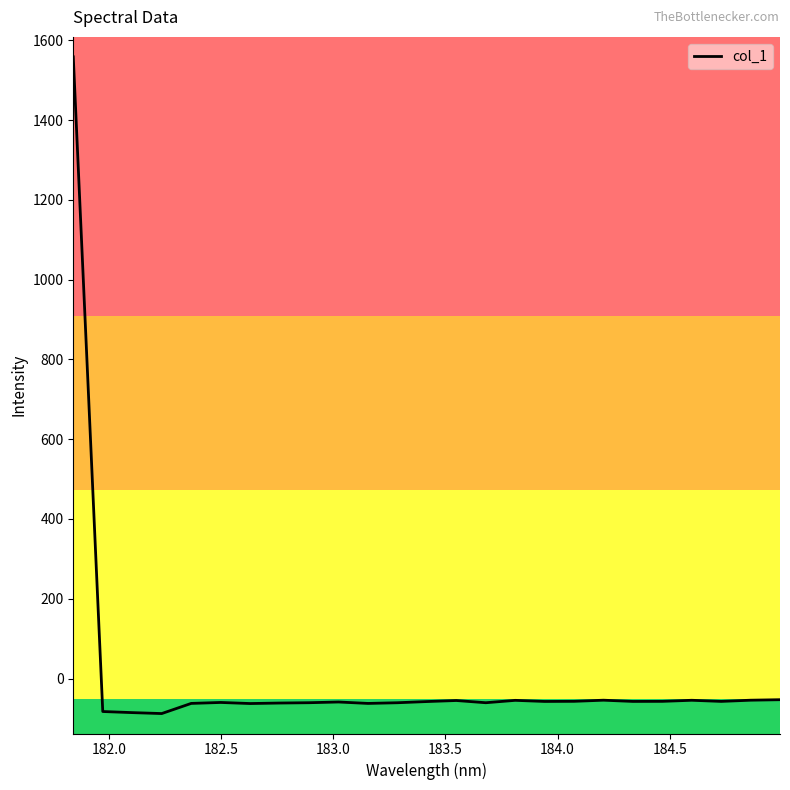

What is the maximum value shown in the chart?

1558.5